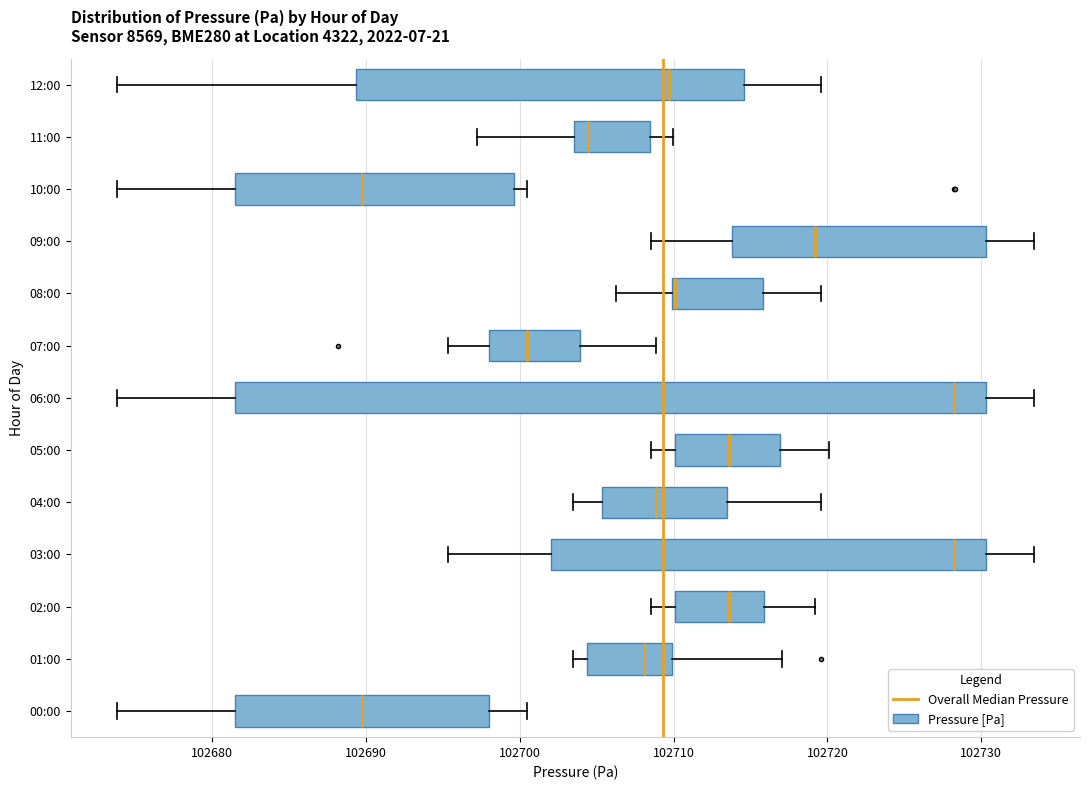

Which box is the widest, from its left edge to its right edge?

06:00